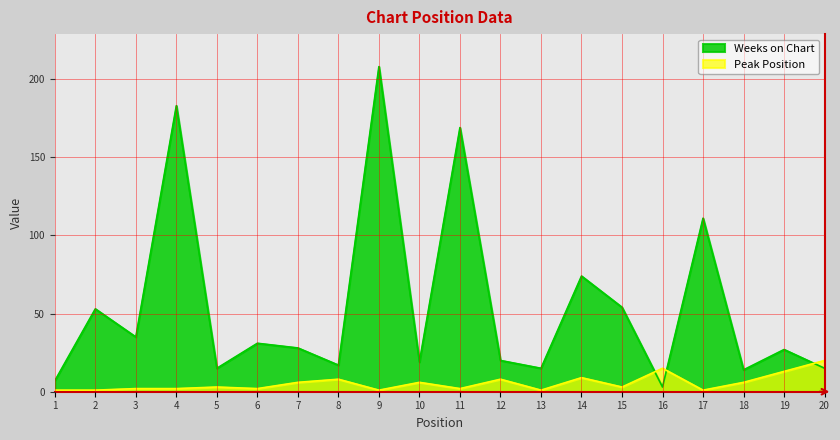

Reading left to right, extract all data points from this chart.

Weeks on Chart: 1=7	2=53	3=35	4=183	5=15	6=31	7=28	8=17	9=208	10=19	11=169	12=20	13=15	14=74	15=54	16=3	17=111	18=14	19=27	20=15
Peak Position: 1=1	2=1	3=2	4=2	5=3	6=2	7=6	8=8	9=1	10=6	11=2	12=8	13=1	14=9	15=3	16=15	17=1	18=6	19=13	20=20